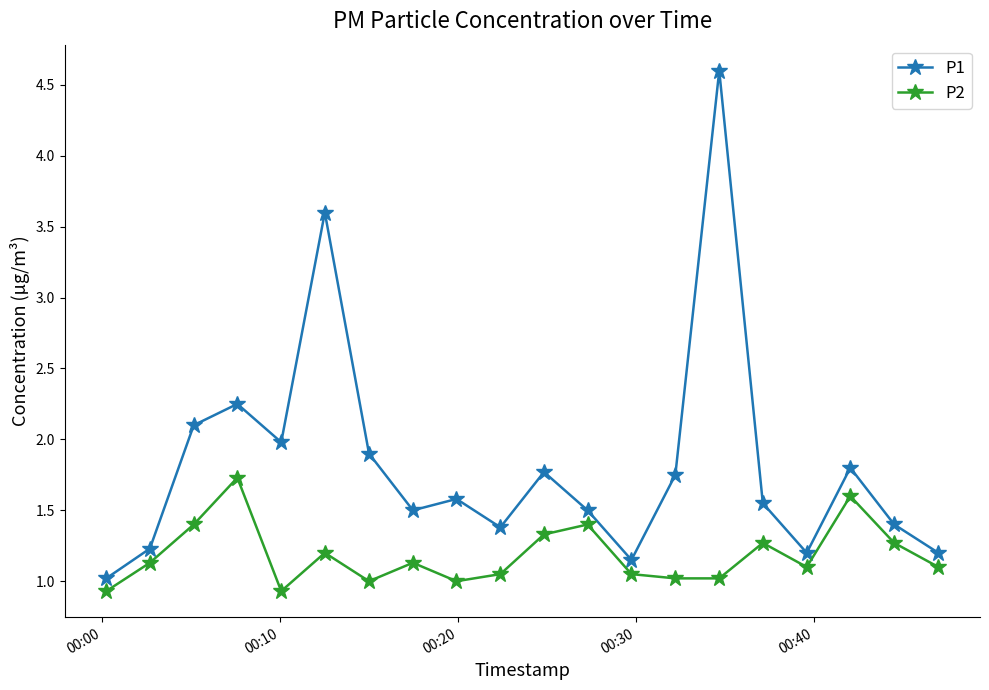

What is the value of the P2 point at the 11th from the left?

1.3